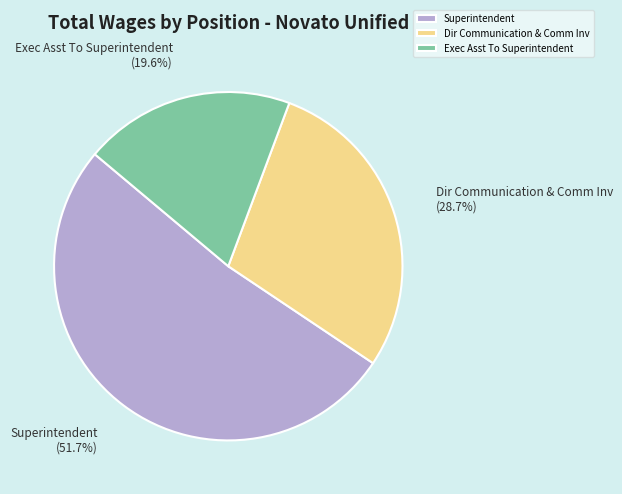

To the nearest percent, what is the average slice percentage?

33%